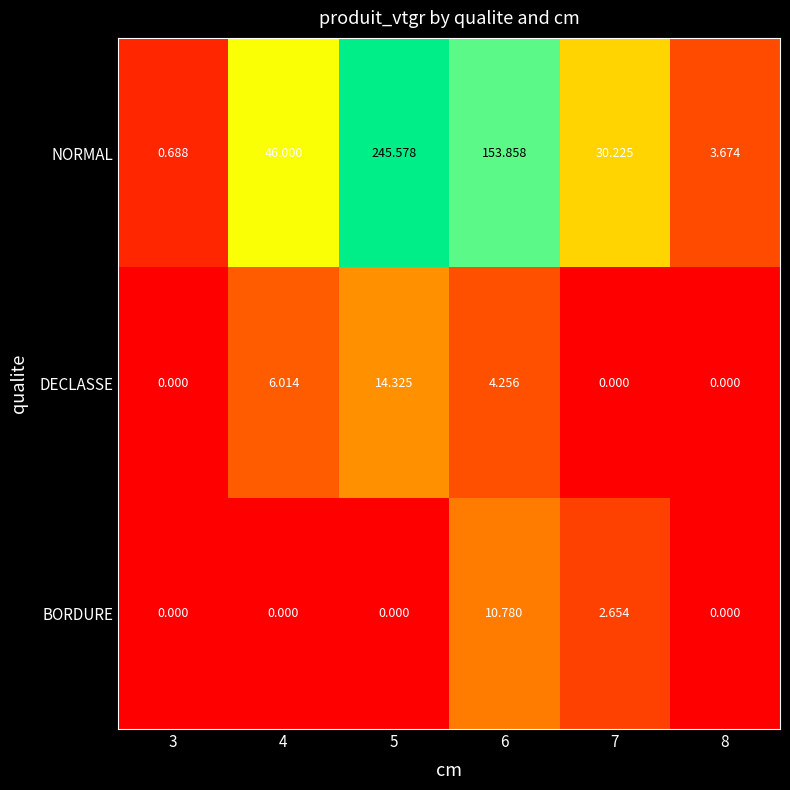

Which series has the widest spread of values?

NORMAL